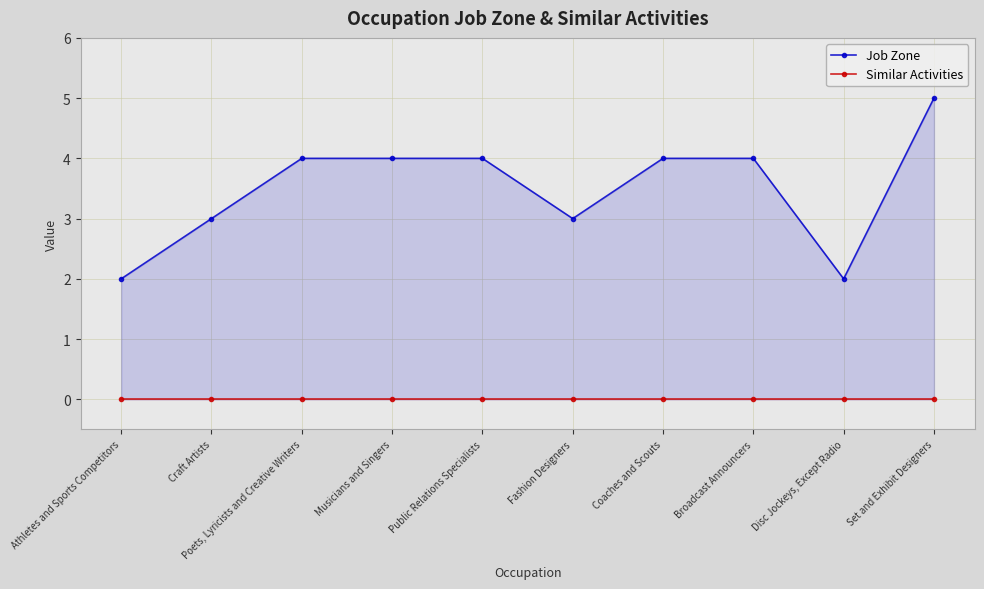

What is the sum of the Job Zone values at Musicians and Singers and Poets, Lyricists and Creative Writers?

8